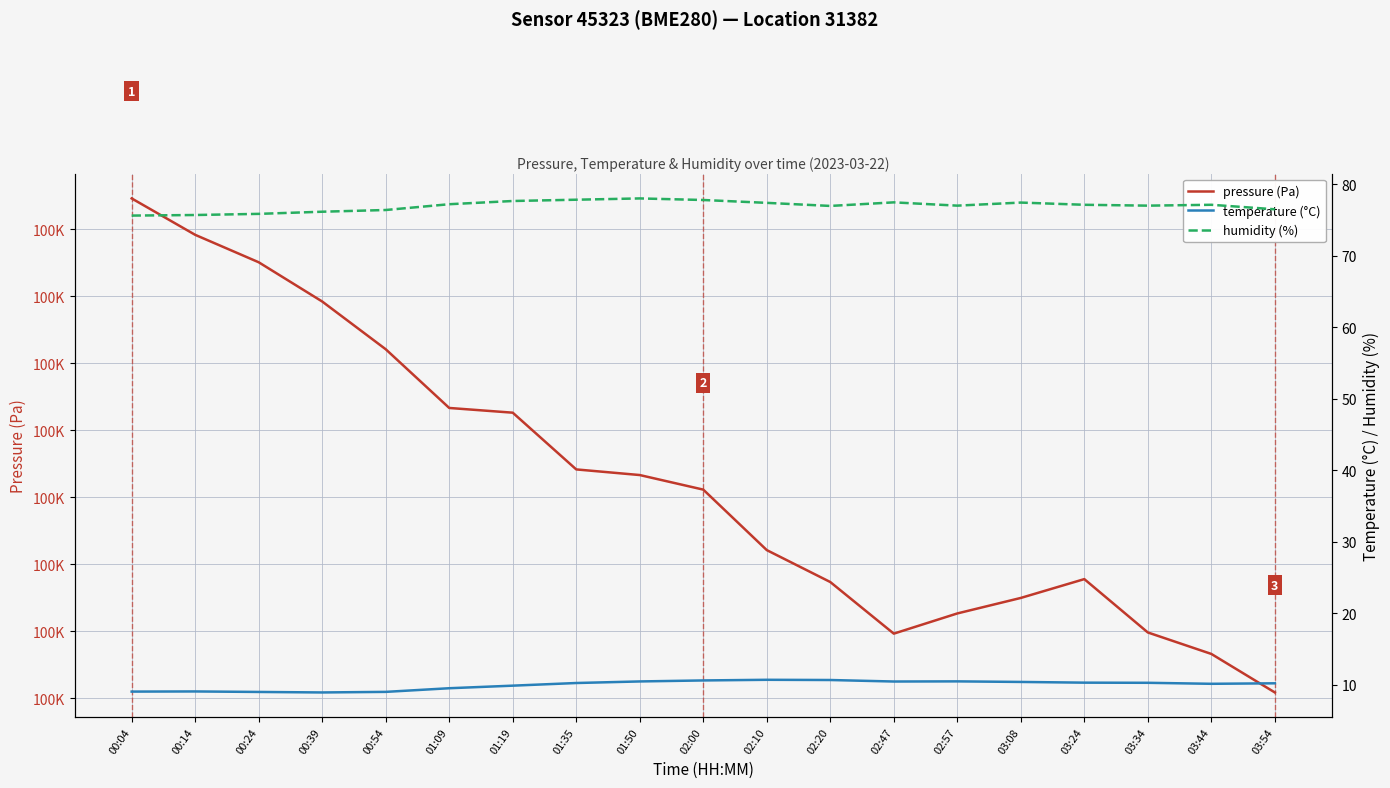

Reading right to left, transcribe all the data shown in this chart.

pressure (Pa): 99941.8	99953.2	99959.7	99975.6	99970.0	99965.3	99959.3	99974.7	99984.2	100002.3	100006.7	100008.3	100025.3	100026.7	100044.2	100058.5	100070.2	100078.4	100089.2
temperature (°C): 10.2	10.1	10.2	10.3	10.4	10.4	10.4	10.6	10.7	10.6	10.4	10.2	9.8	9.5	9.0	8.9	9.0	9.0	9.0
humidity (%): 76.5	77.1	77.0	77.1	77.4	77.0	77.5	77.0	77.4	77.8	78.0	77.8	77.7	77.2	76.4	76.2	75.8	75.7	75.6